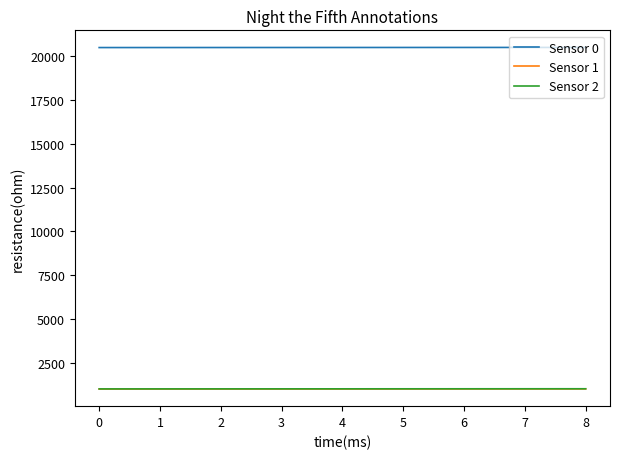

The value of Sensor 0 at 1 is 20501. True or false?

True